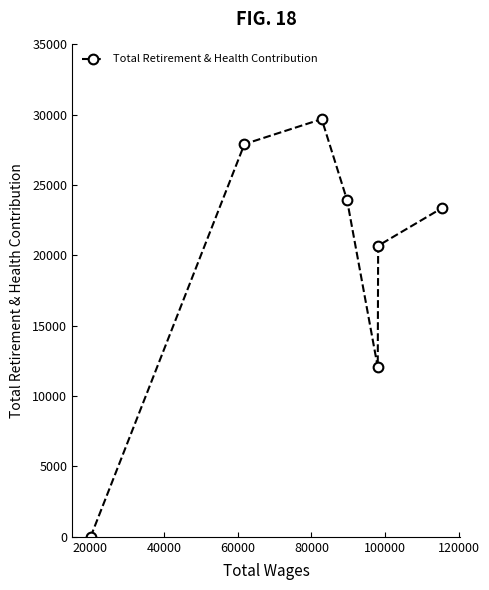

How many points are higher than both their immediate neighbors (excluding endpoints)?

1